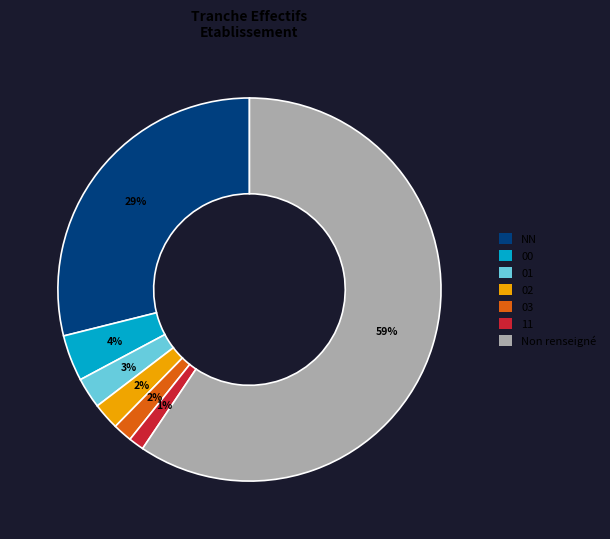

To the nearest percent, what is the difference between the largest and smallest slice percentages?

58%